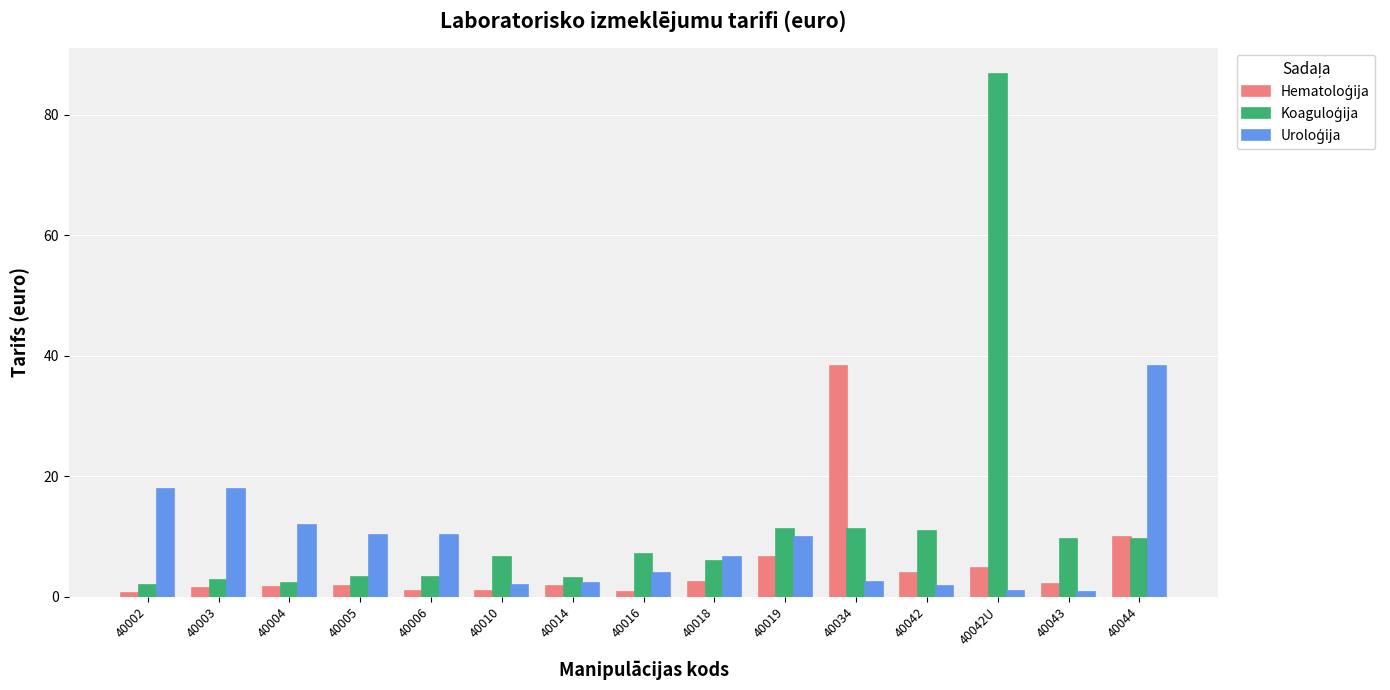

What is the total value across all series at 40018?

14.9